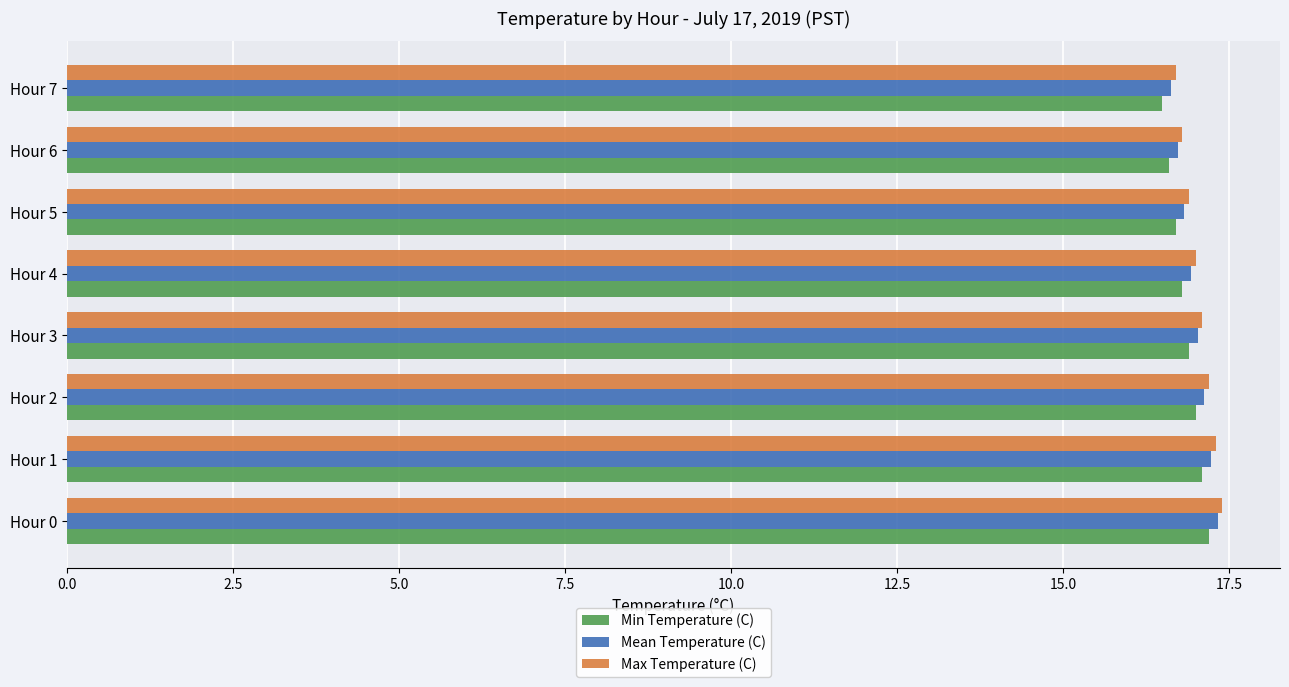

What is the highest value of the Max Temperature (C) series?

17.4